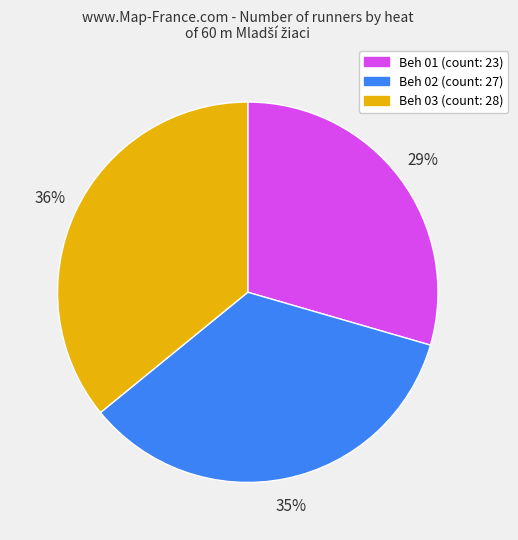

Is there a majority slice in this chart?

No